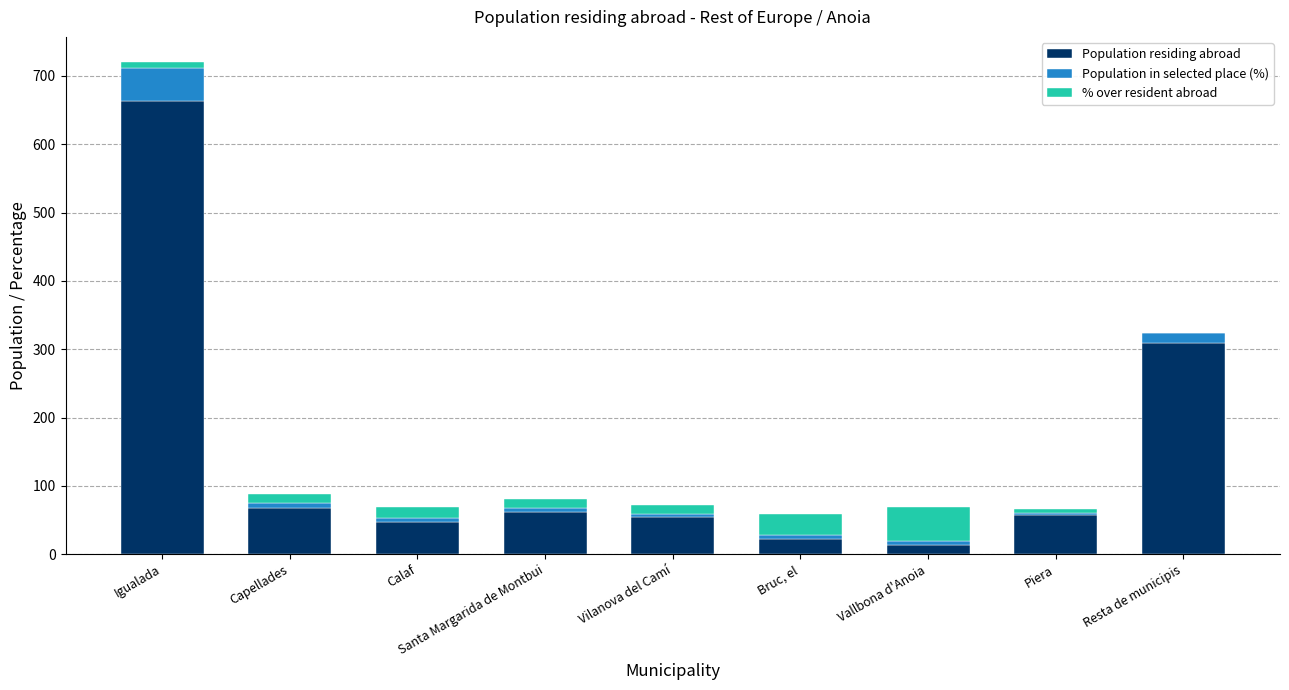

True or false: Population residing abroad has a value of 663.0 at Igualada.

True